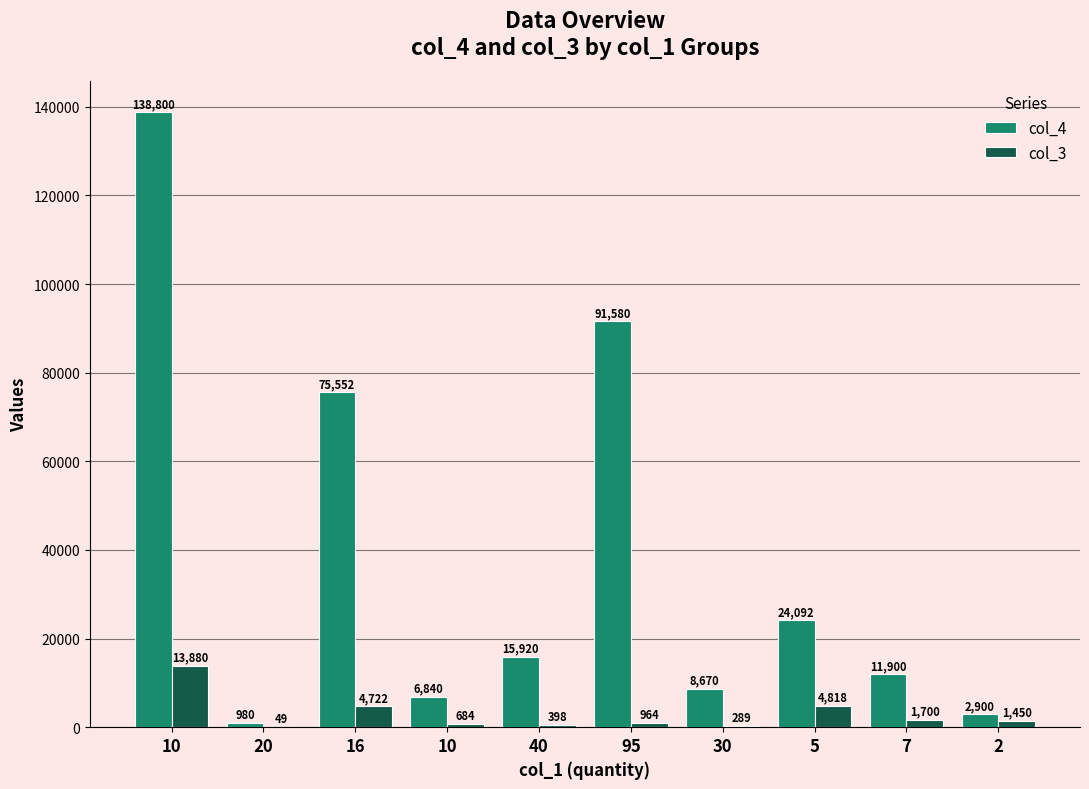

Count the number of categories in the chart.

10